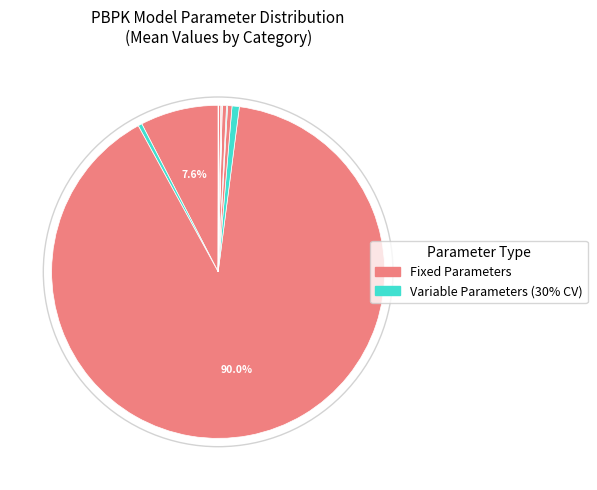

To the nearest percent, what is the average slice percentage?

8%